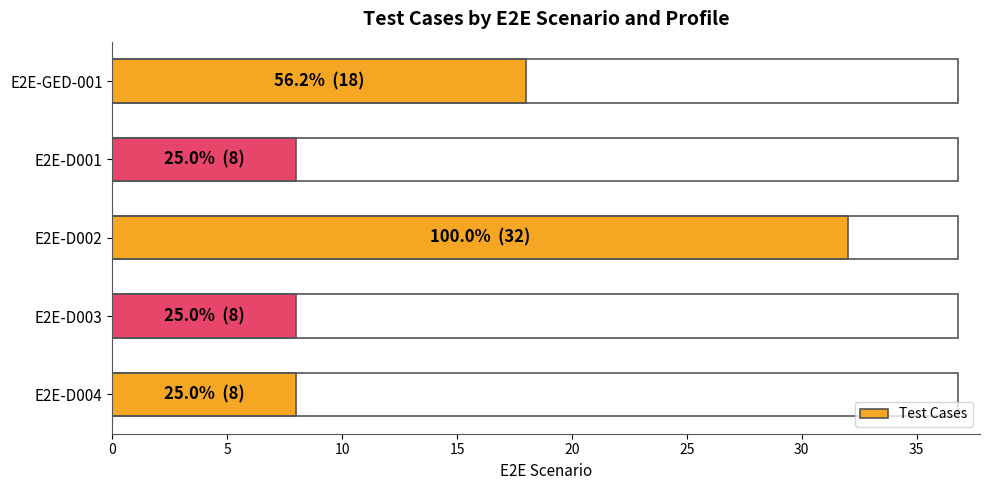

True or false: the data shows 8 at E2E-D004.

True